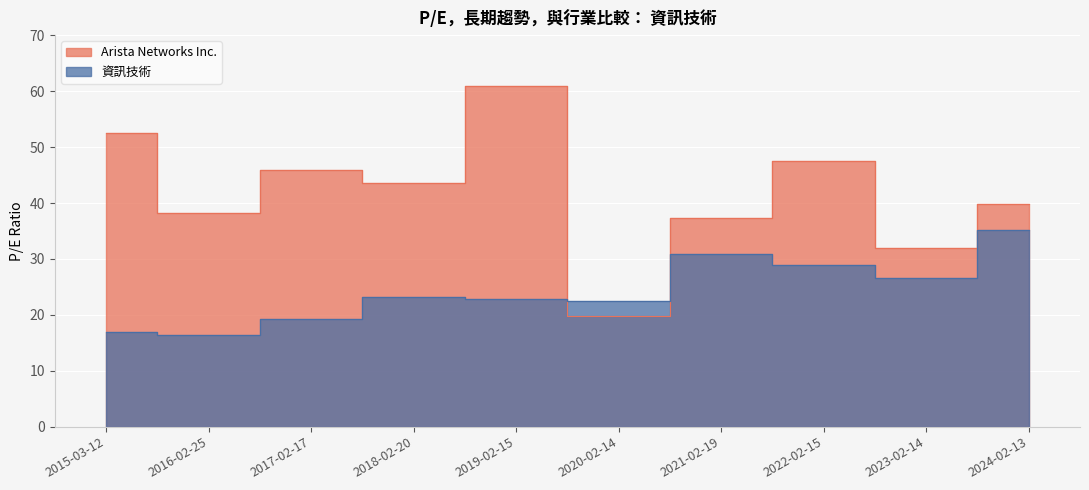

Which series has the widest spread of values?

Arista Networks Inc.